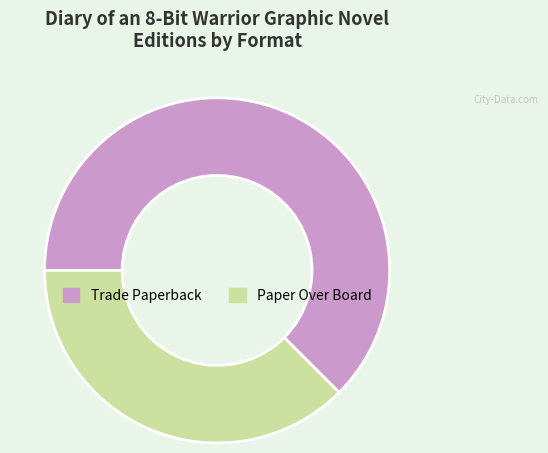

Is it true that Paper Over Board is 38% of the pie?

True